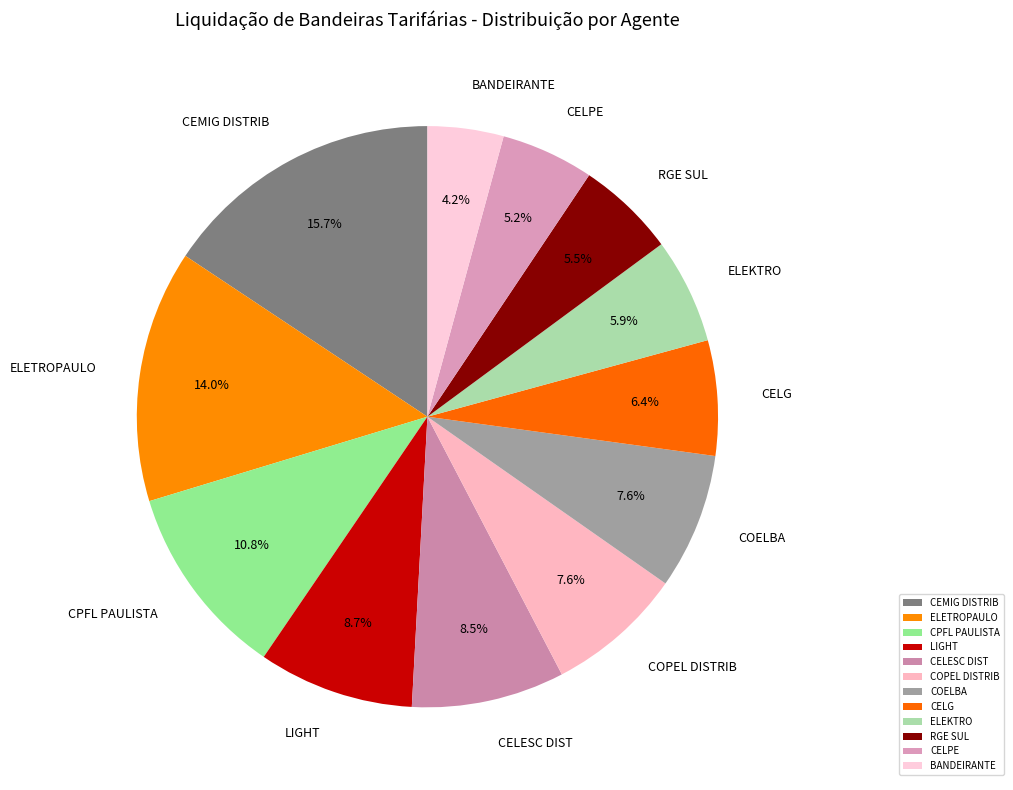

Between CEMIG DISTRIB and RGE SUL, which is larger?

CEMIG DISTRIB